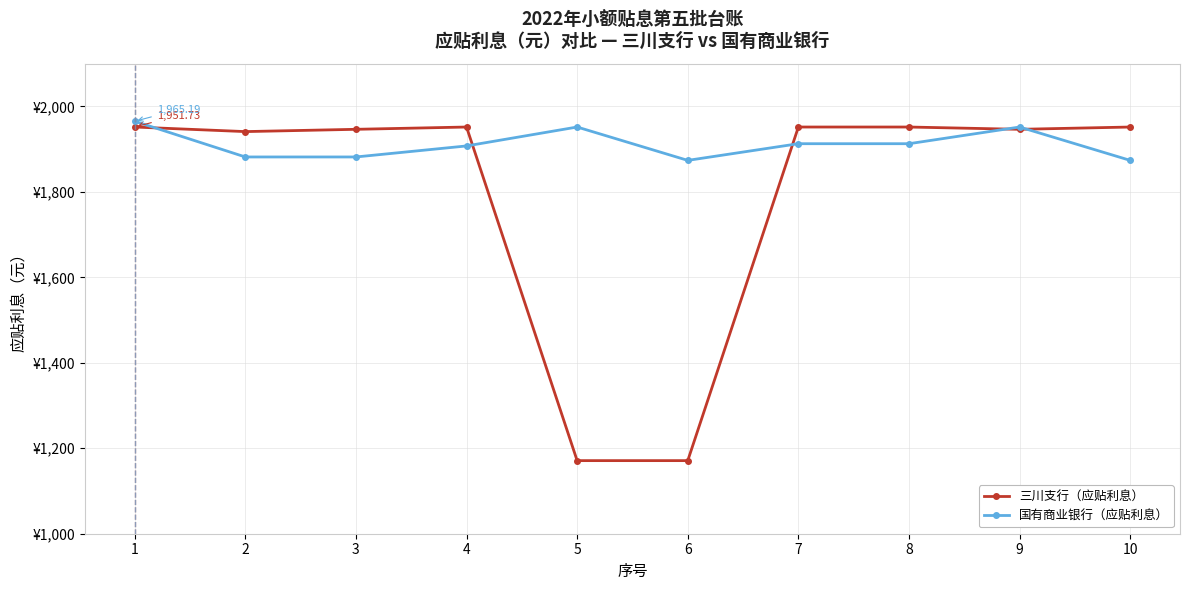

What is the lowest value of the 国有商业银行（应贴利息） series?

1873.7